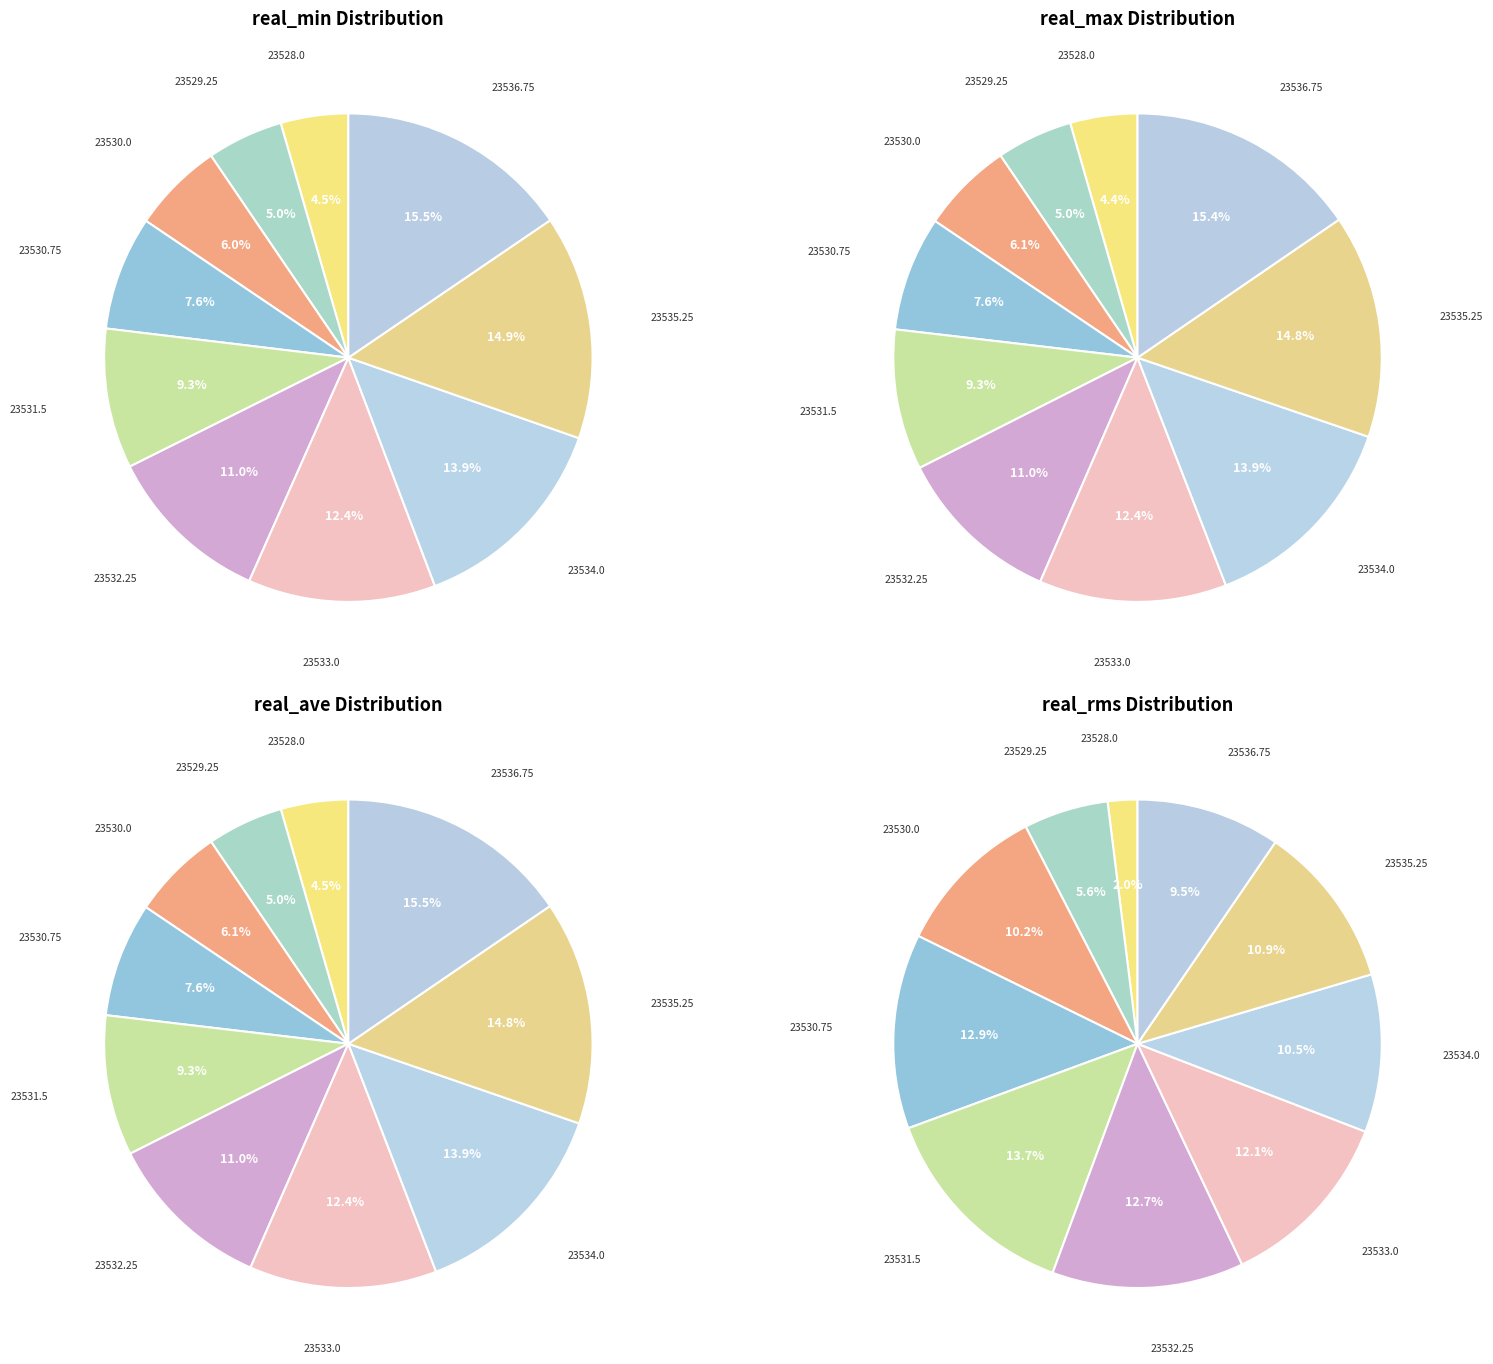

To the nearest percent, what percentage of the pie is 23533.0?

12%